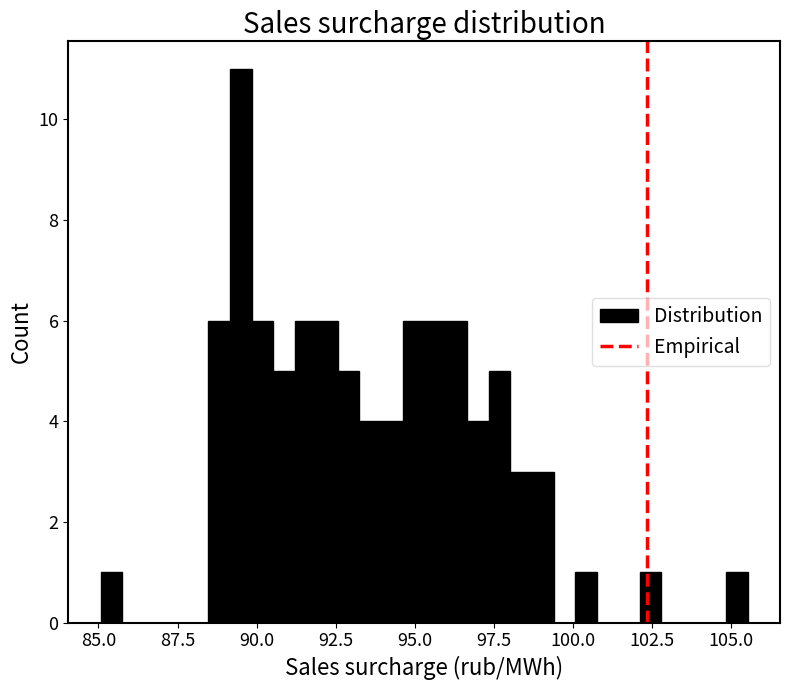

Read against the x-axis, roughly where is the centre of the tallest bar?

89.5